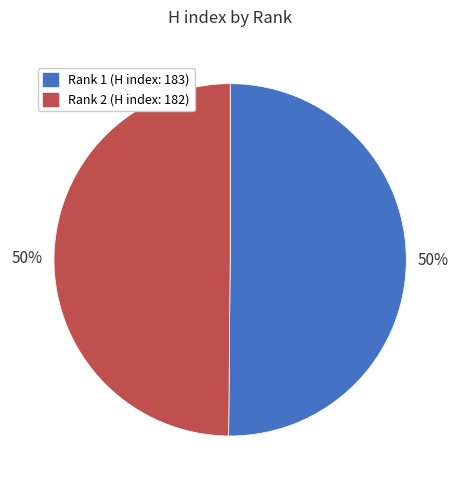

The Rank 2 slice represents 37% of the pie. True or false?

False